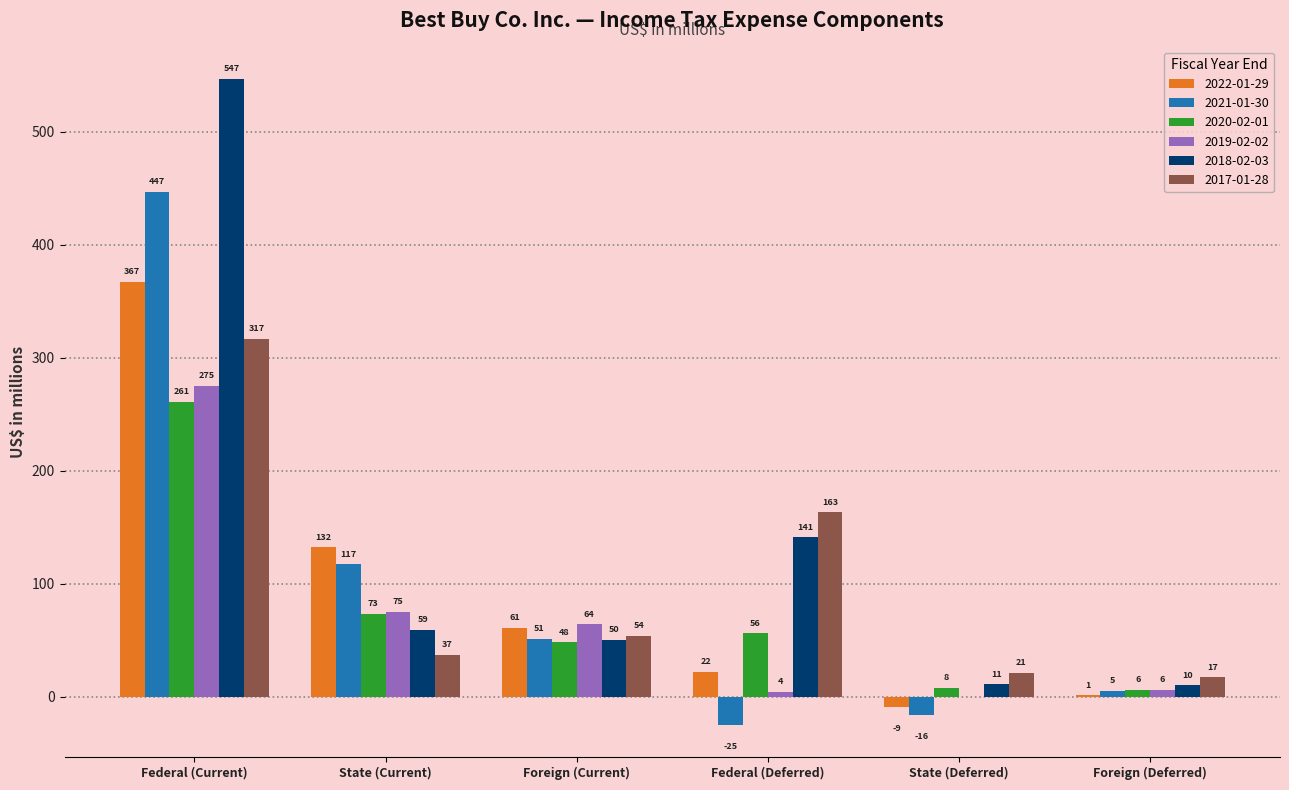

Which label corresponds to the largest value in the chart?

Federal (Current)